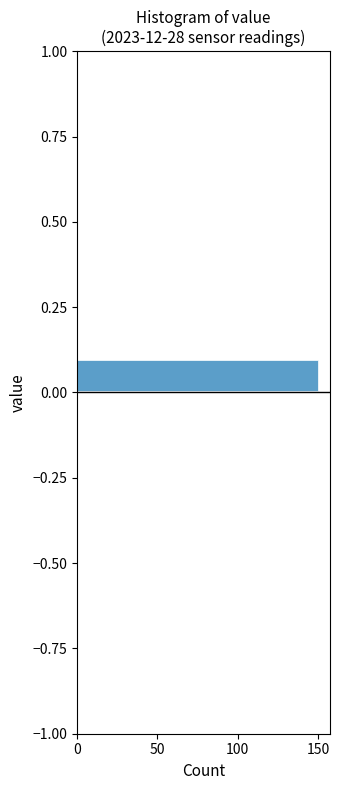

Read against the y-axis, roughly where is the centre of the longest bar?

0.05